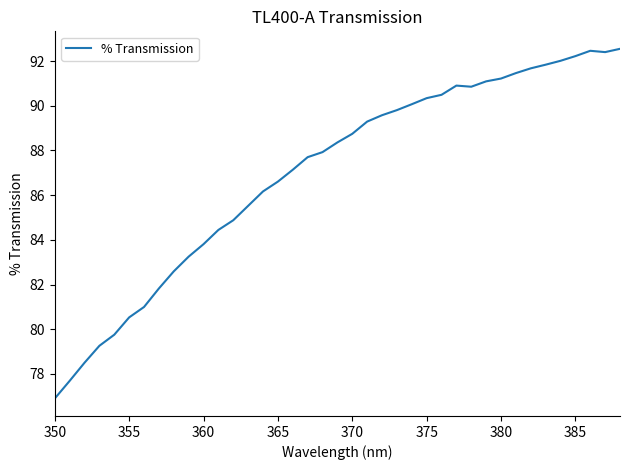

How many values exceed 88?

20